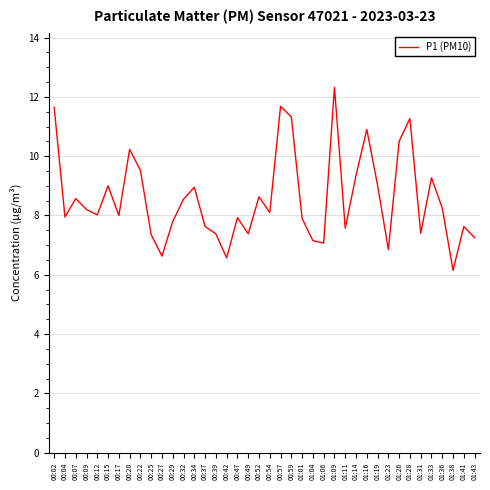

The value at 00:34 is 8.9. True or false?

True